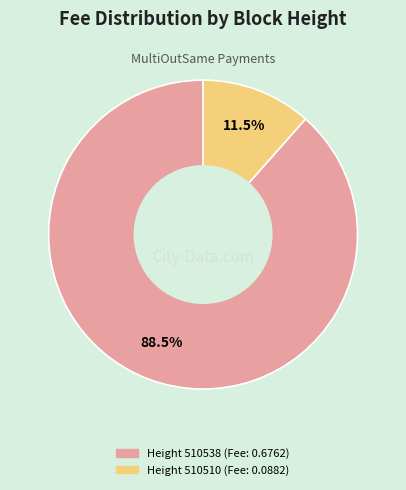

Is there a majority slice in this chart?

Yes